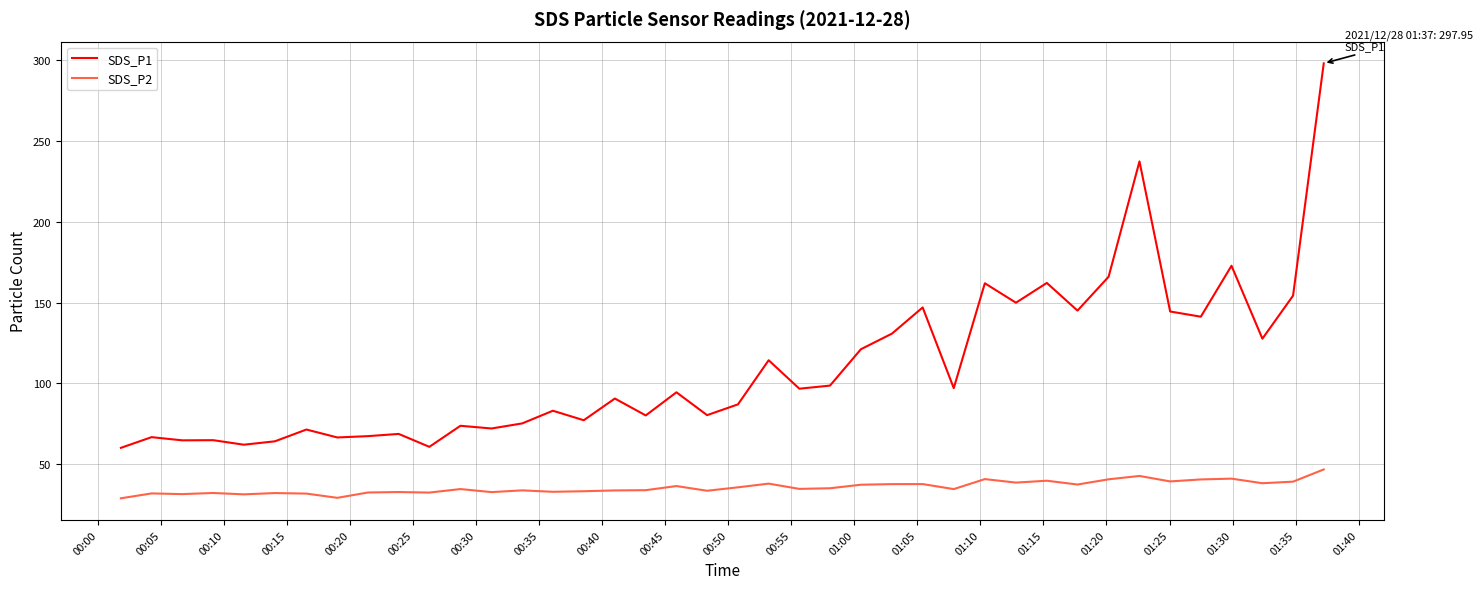

What is the difference between the maximum and minimum values in the SDS_P1 series?

237.7